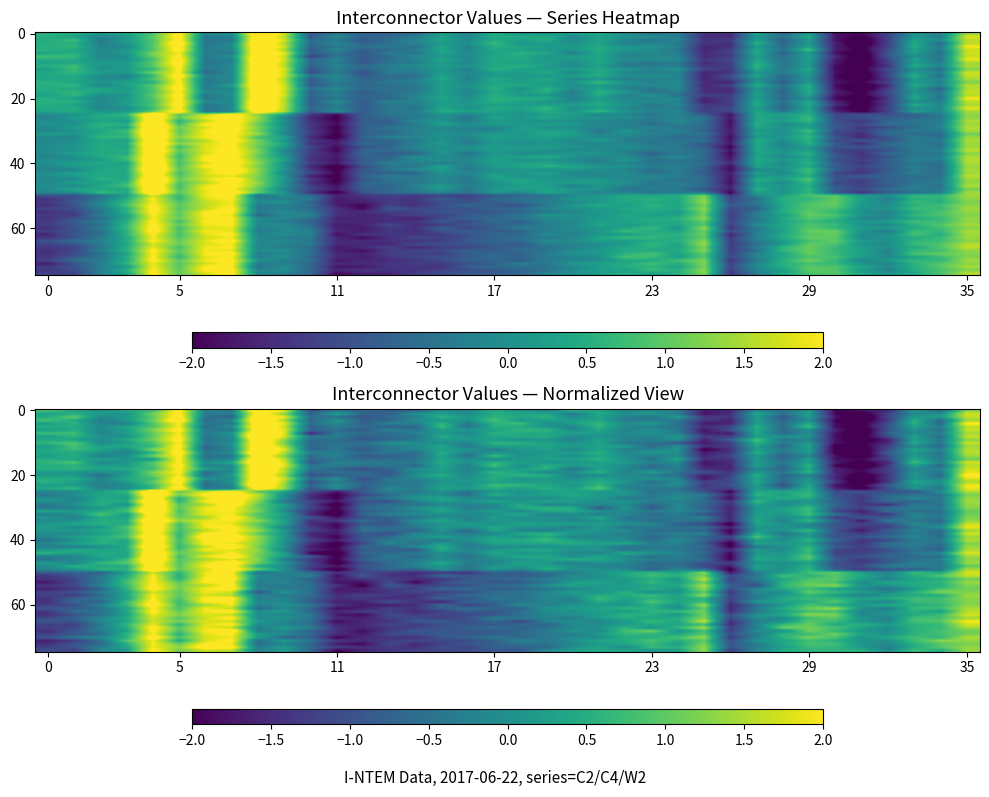

Is the value of W2 at 27 greater than the value of C4 at 17?

No